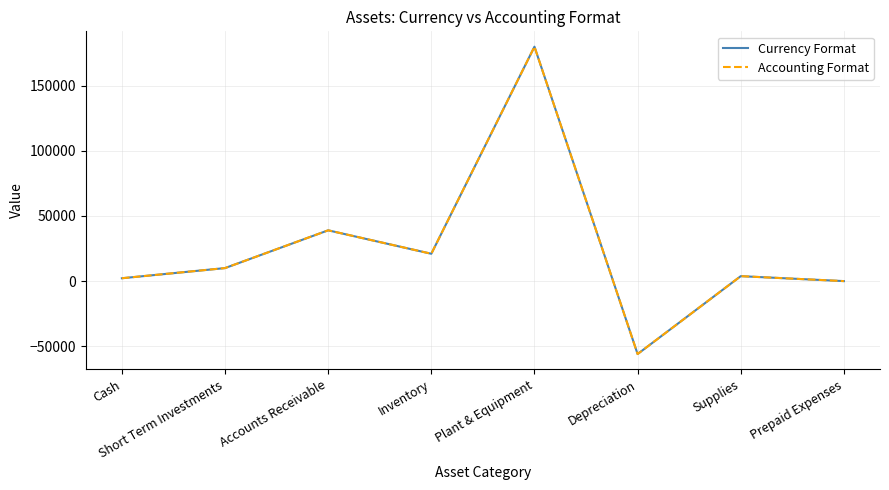

Does the chart display data point markers on the line(s)?

No